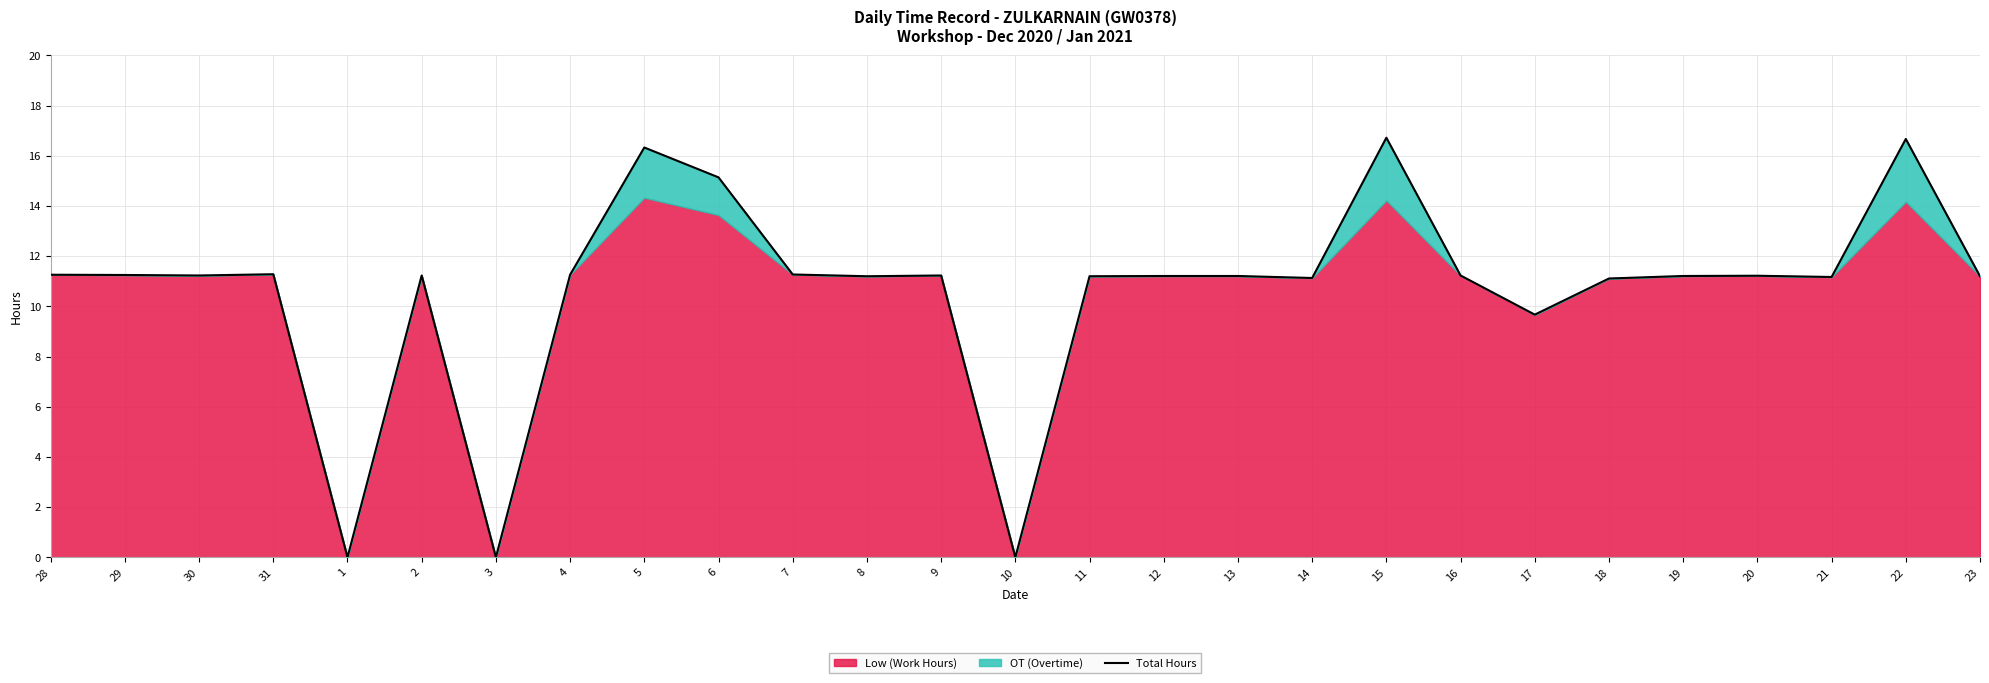

Where does the data first go above 11?

28